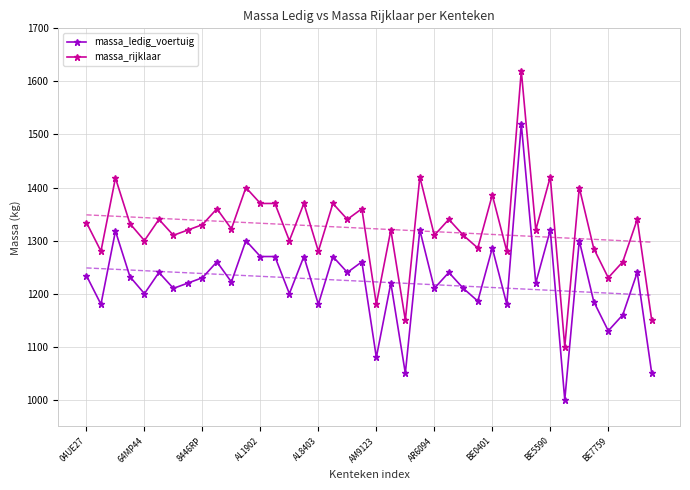

What is the greatest value displayed?

1620.0